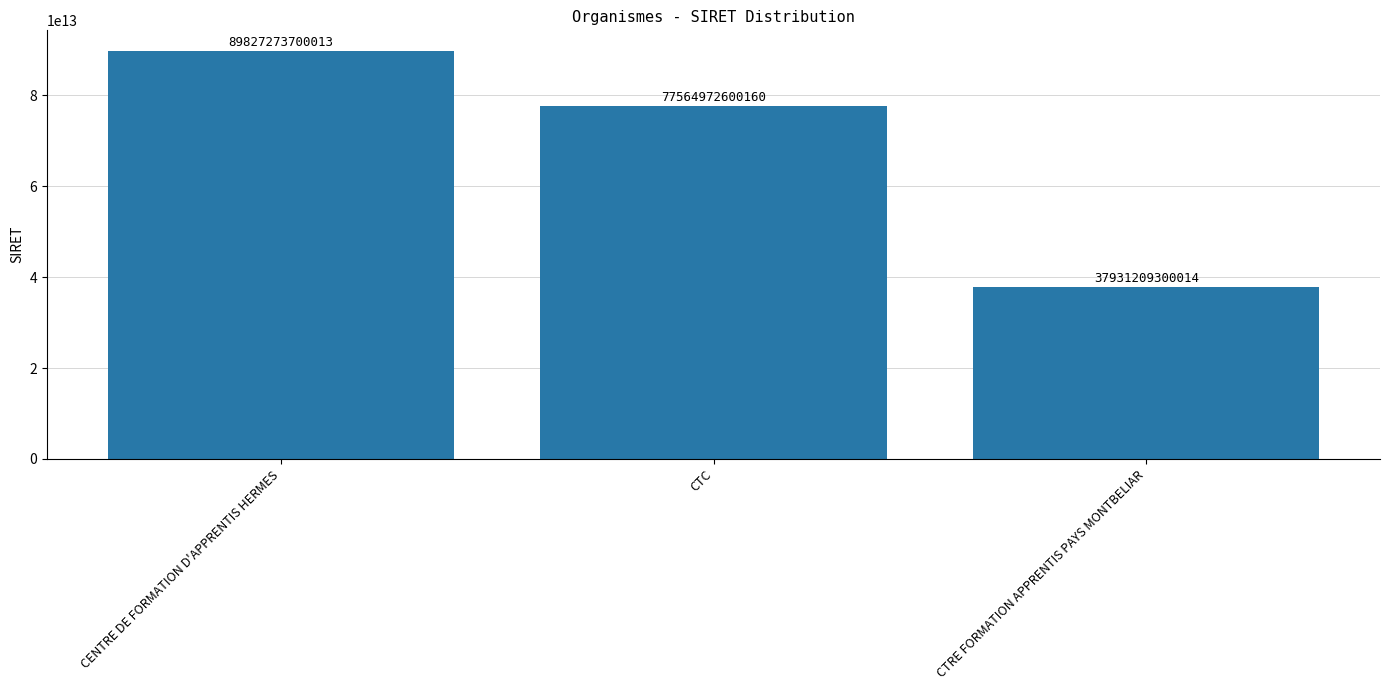

Are the bars horizontal?

No